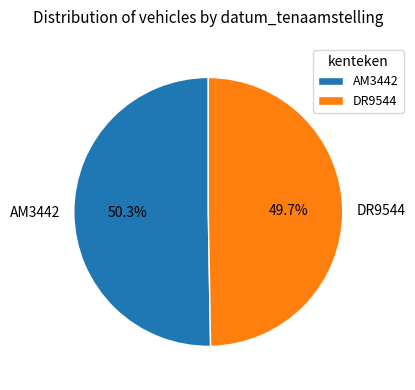

Which category accounts for the majority?

AM3442